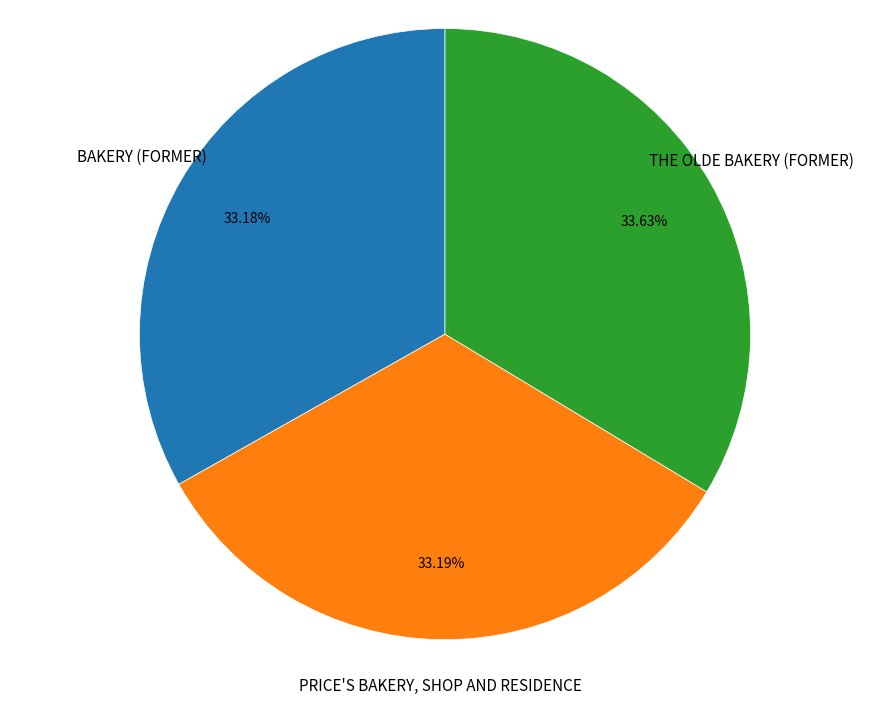

Is there a majority slice in this chart?

No